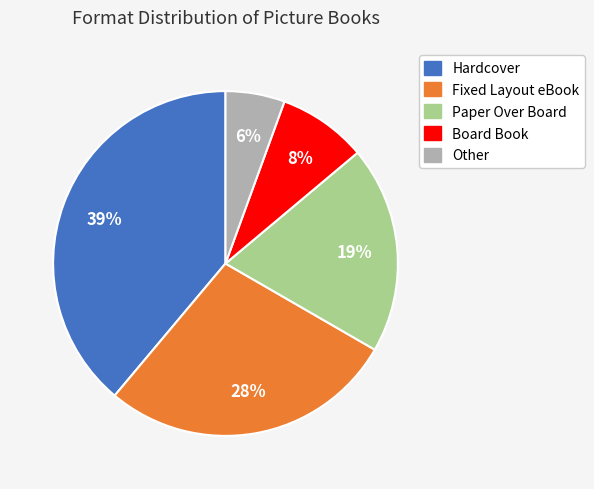

Which has a higher value, Fixed Layout eBook or Board Book?

Fixed Layout eBook